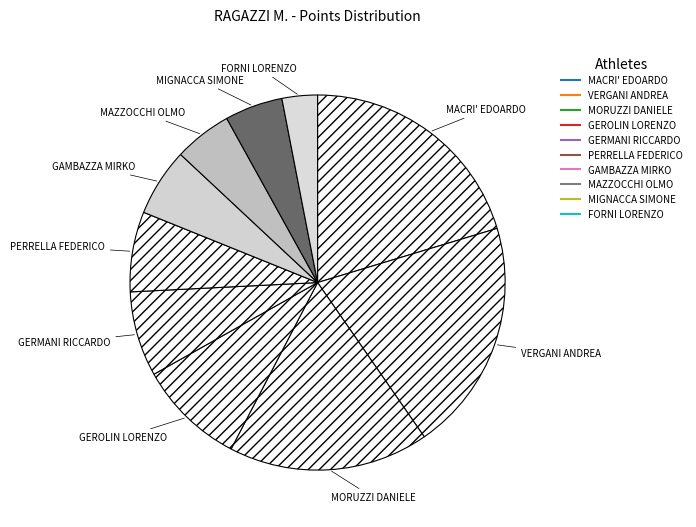

What is the change in value from MACRI' EDOARDO to MAZZOCCHI OLMO?

-498